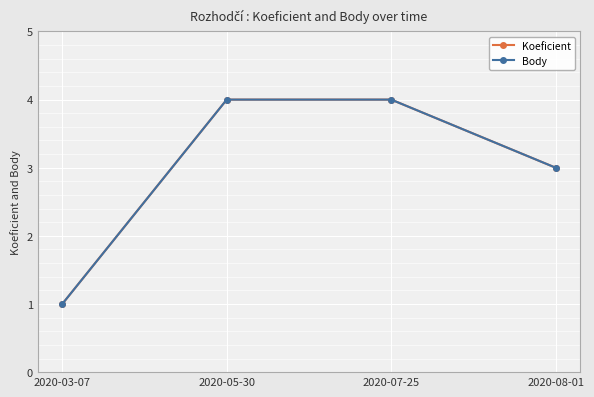

How many distinct data groups are displayed?

2